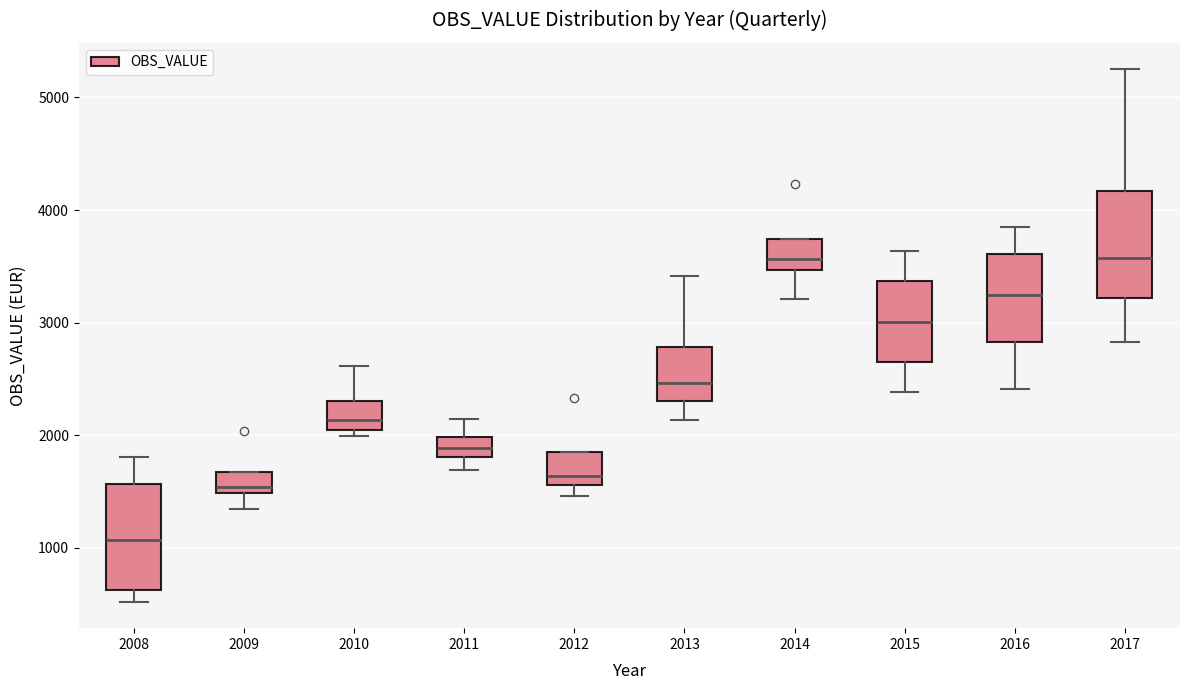

Where is the upper edge of the box at x = 2016 on the y-axis? The values are not printed on the chart, so give them approximately, as read against the axis.

3600